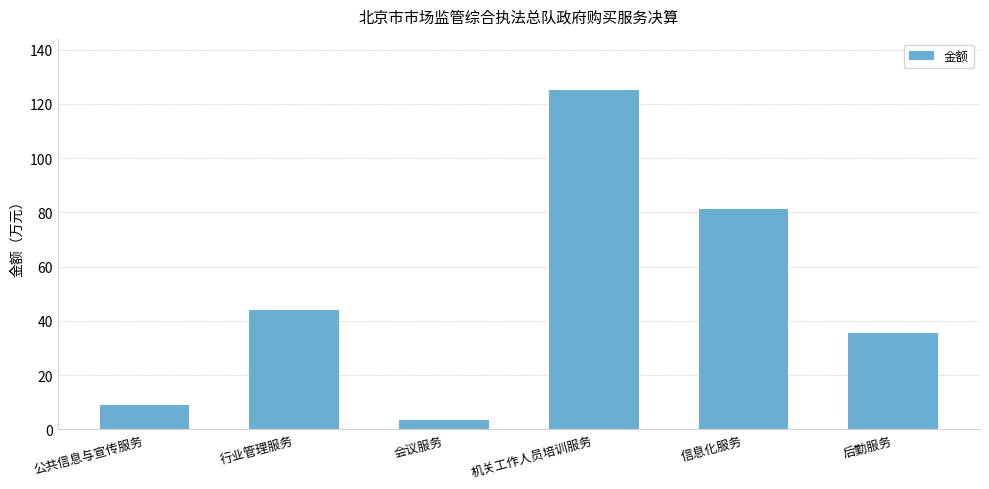

Reading left to right, extract all data points from this chart.

8.9	44.0	3.5	125.3	81.4	35.3